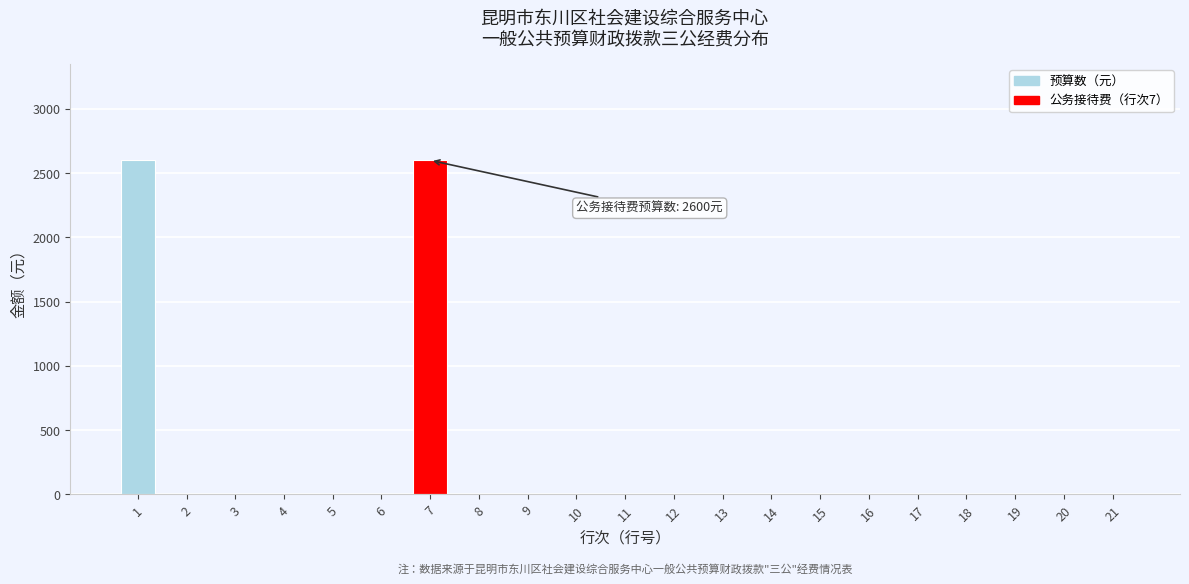

Reading left to right, extract all data points from this chart.

1=2600	2=0	3=0	4=0	5=0	6=0	7=2600	8=0	9=0	10=0	11=0	12=0	13=0	14=0	15=0	16=0	17=0	18=0	19=0	20=0	21=0